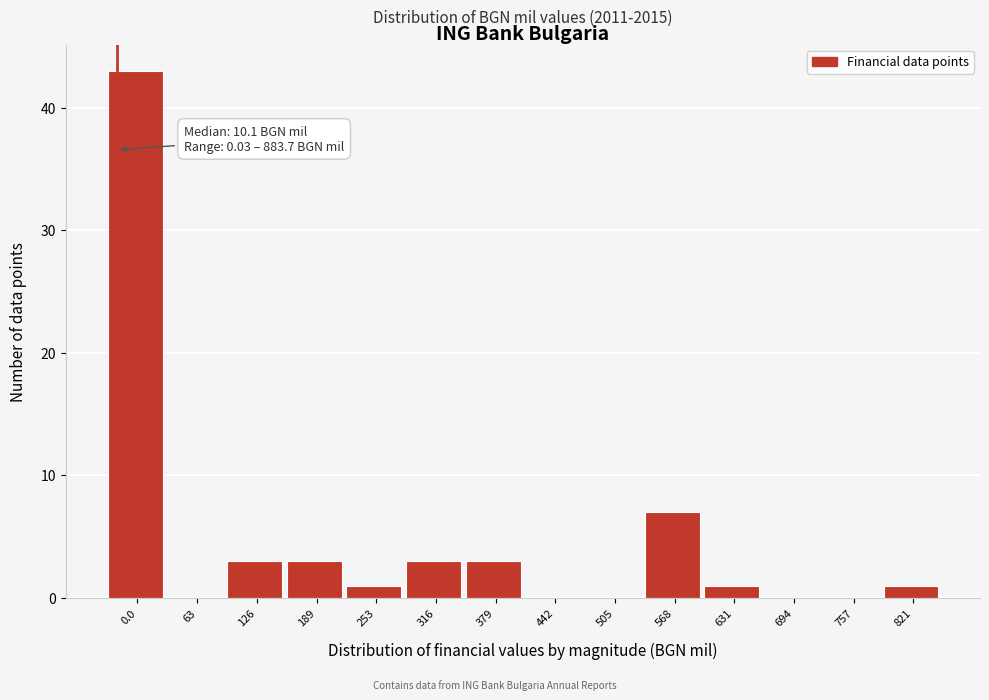

Reading left to right, what are all the values shown in this chart?

0.0=43	63=0	126=3	189=3	253=1	316=3	379=3	442=0	505=0	568=7	631=1	694=0	757=0	821=1